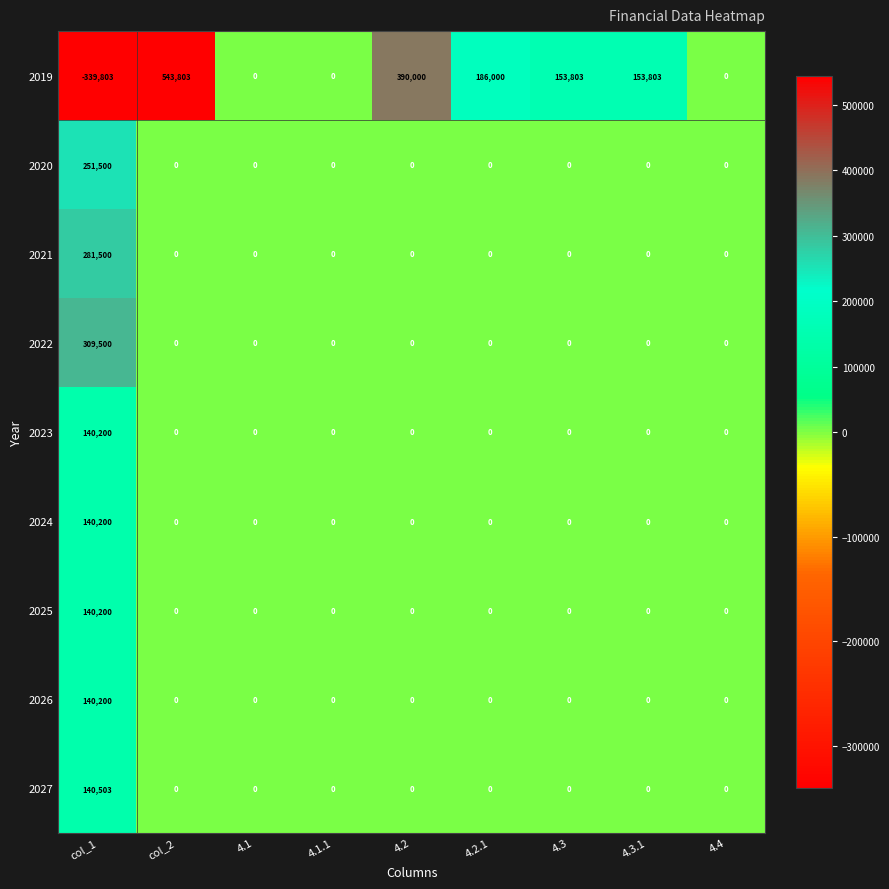

What is the greatest value displayed?

543803